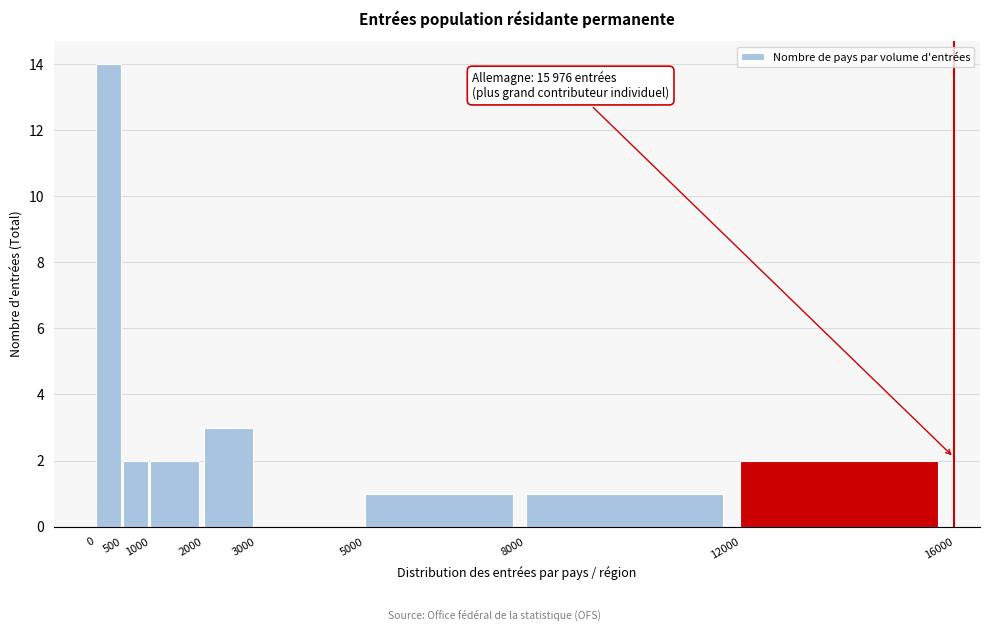

Which range on the x-axis has the tallest bar?

0 to 500